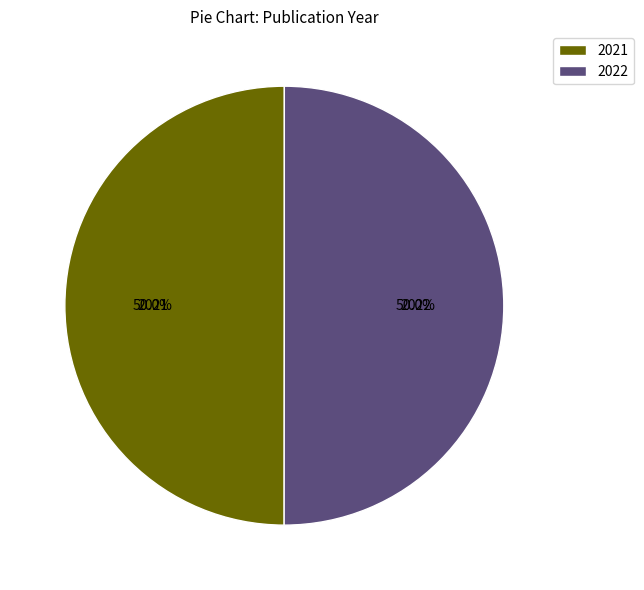

Approximately how many times larger is the value at 2022 compared to 2021?

1.0